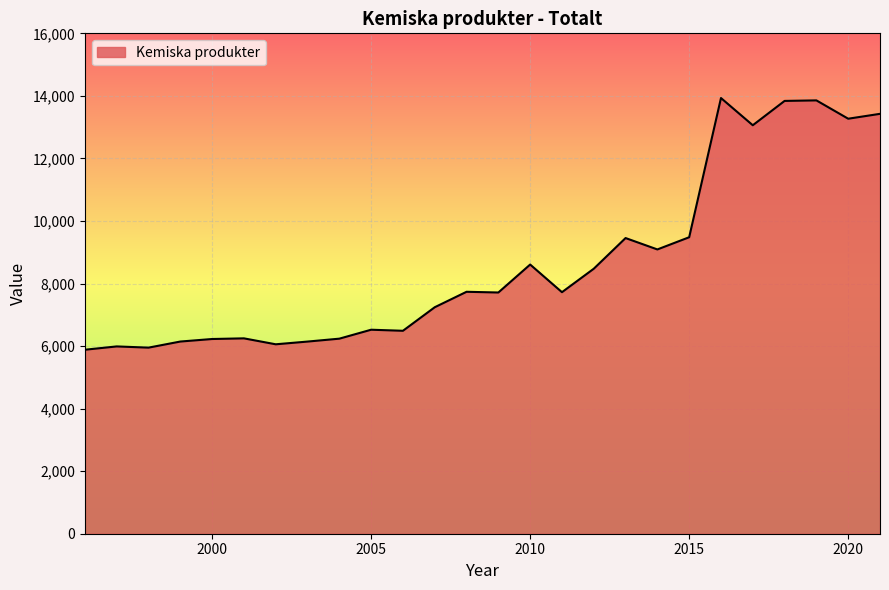

What is the difference between the maximum and minimum values?

8048